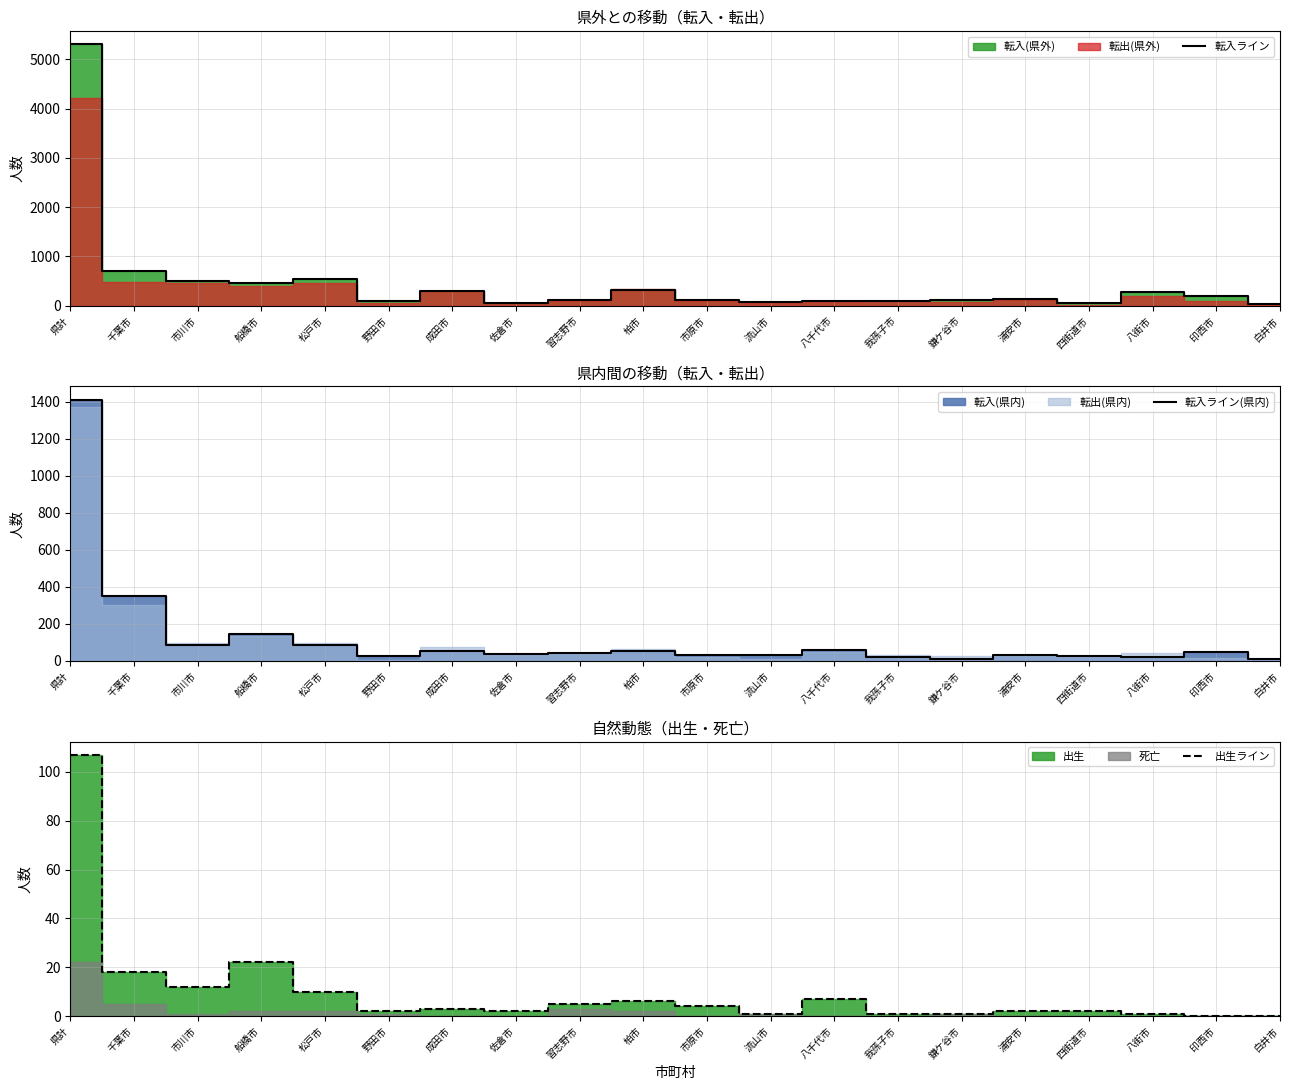

Which series changed the most between 鎌ケ谷市 and 浦安市?

転入ライン(県内)